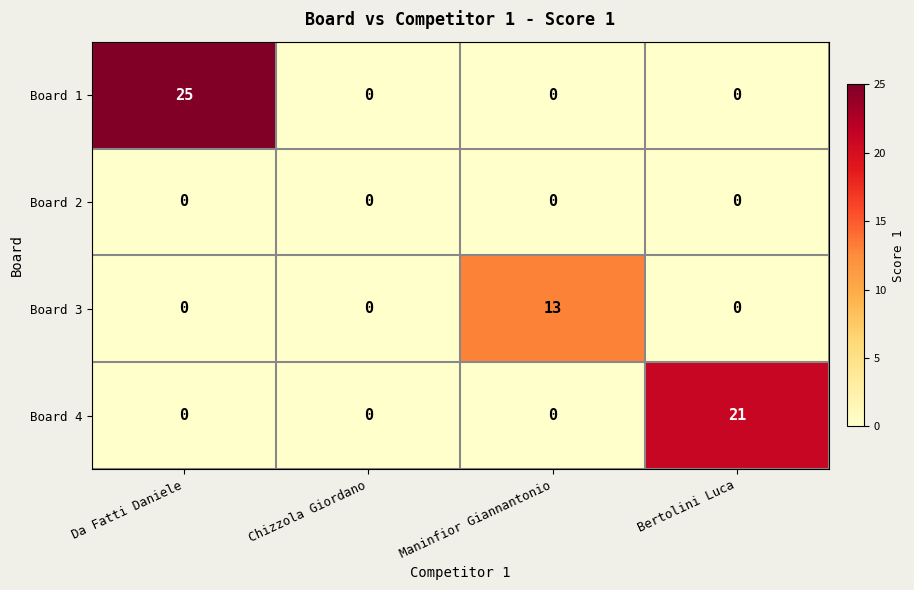

Is it true that Board 1 equals 0 at Chizzola Giordano?

True